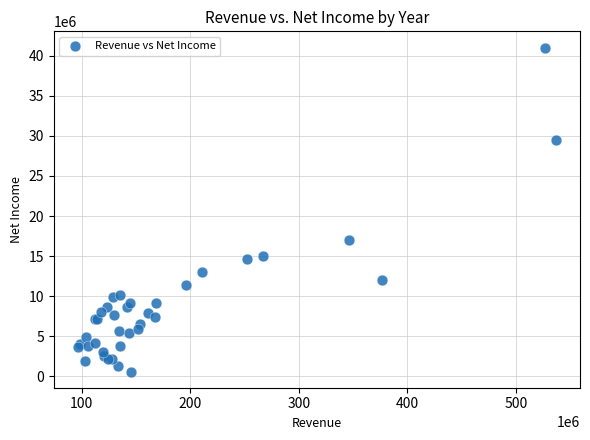

What Y value in the scatter plot is closest to 20809542?

16975000